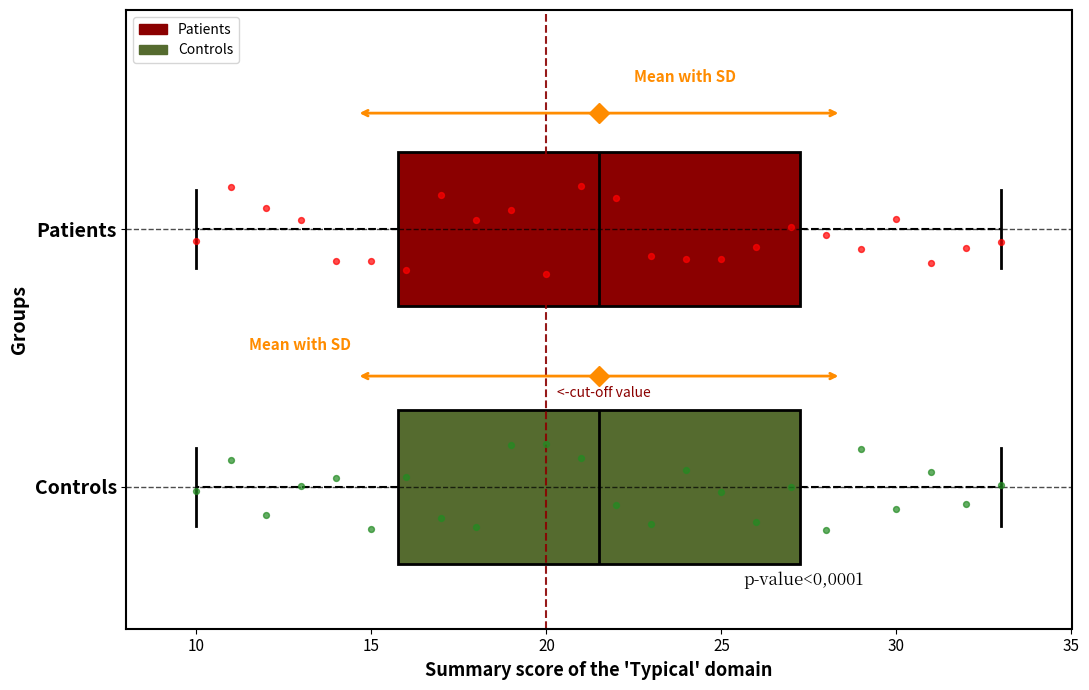

Reading bottom to top, transcribe this box plot: for each box, give where its median line is, the range the box spans, and where its two whiskers end, as read against the x-axis. The values are not printed on the chart, so give them approximately, as read against the axis.

Controls: median 21.5, box 16.0 to 27.5, whiskers 10.0 to 33.0
Patients: median 21.5, box 16.0 to 27.5, whiskers 10.0 to 33.0